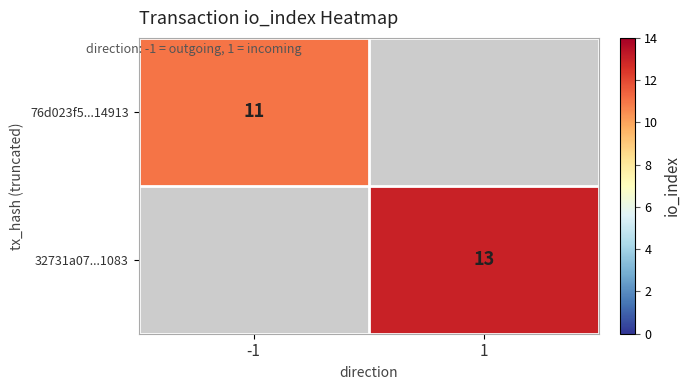

Is the value of 76d023f5...14913 at -1 greater than the value of 32731a07...1083 at 1?

No